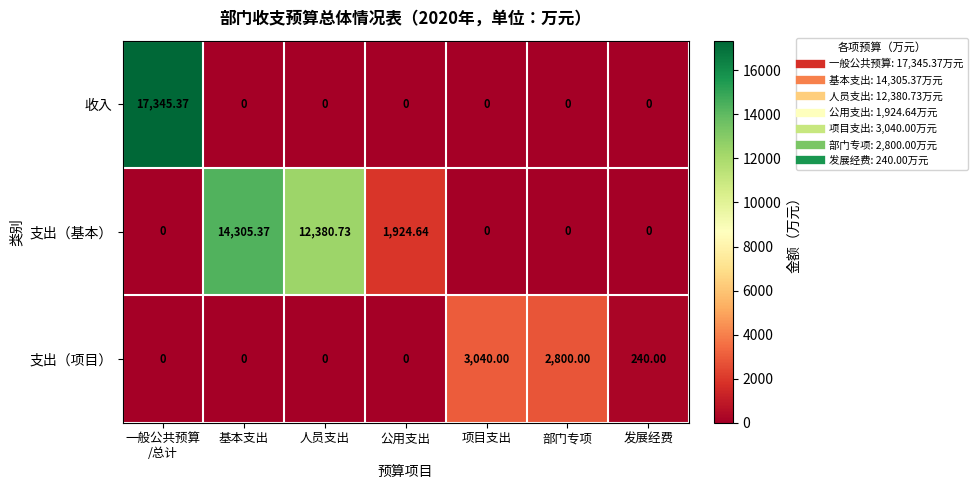

Which series has the largest range (max minus min)?

收入